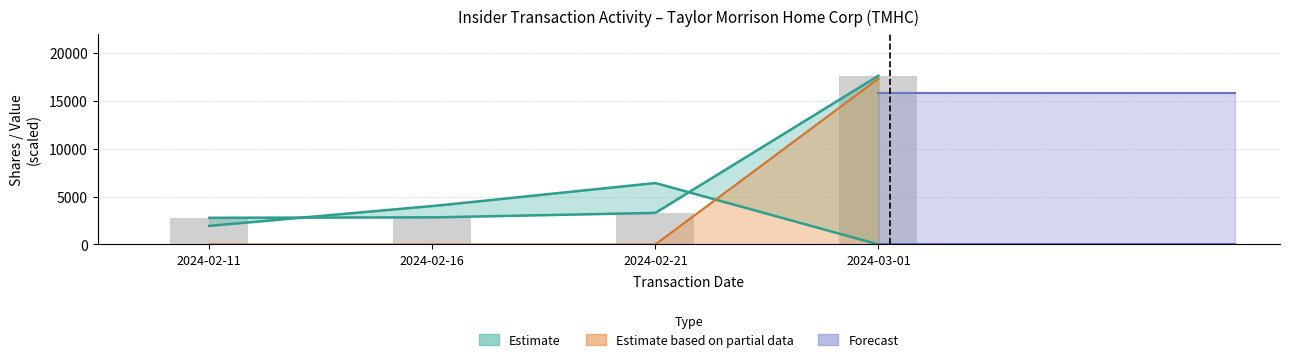

At which label is sharesOwnedFollowingTransaction closest to 3209?

2024-02-16